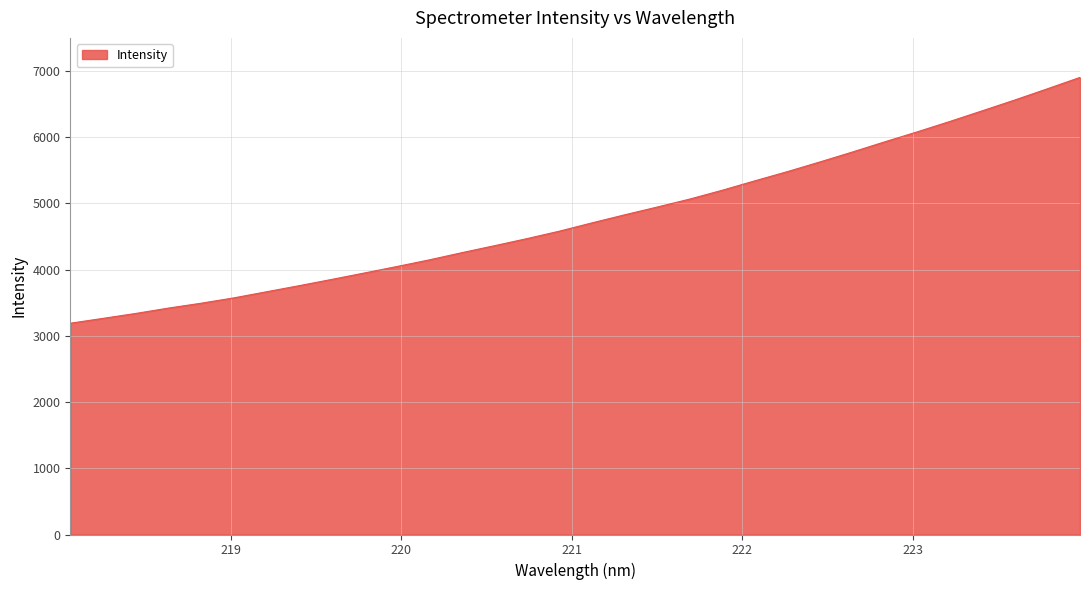

What is the greatest value displayed?

6903.5